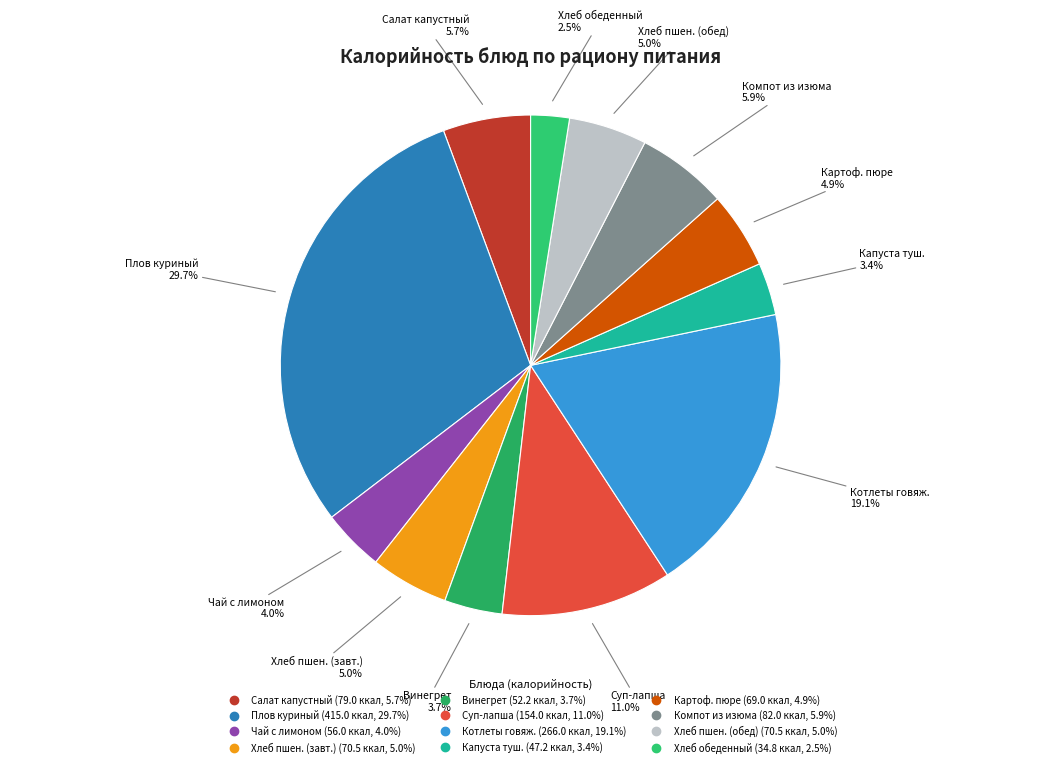

To the nearest percent, what is the difference between the largest and smallest slice percentages?

27%